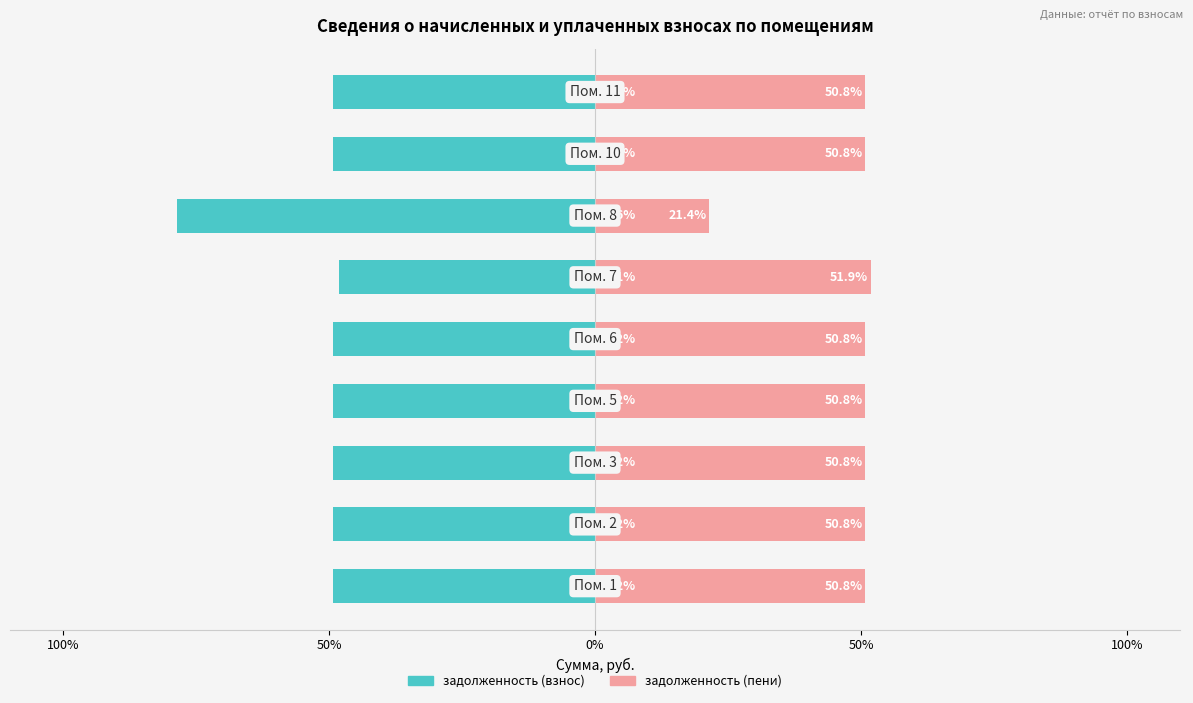

What is the difference between the highest and lowest values at 50%?

100.0